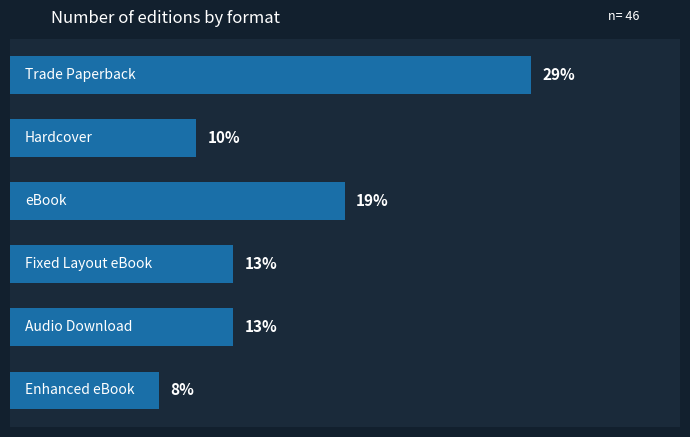

Are the bars horizontal?

Yes